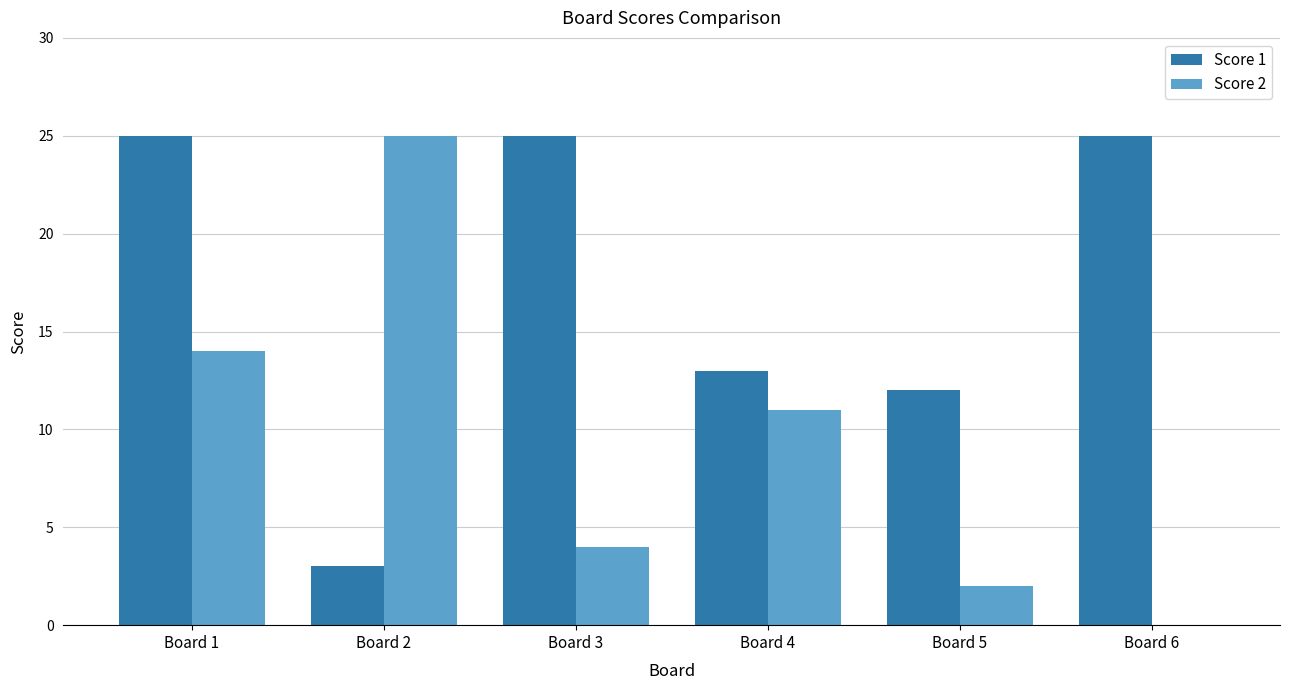

What is the total value across all series at Board 5?

14